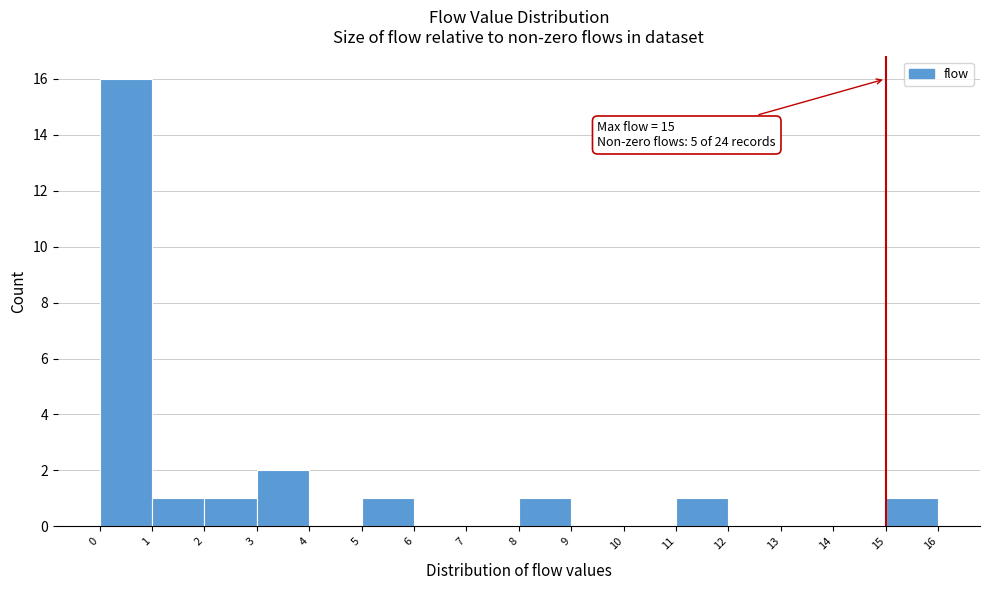

Over which range of the x-axis is the bar tallest?

0 to 1